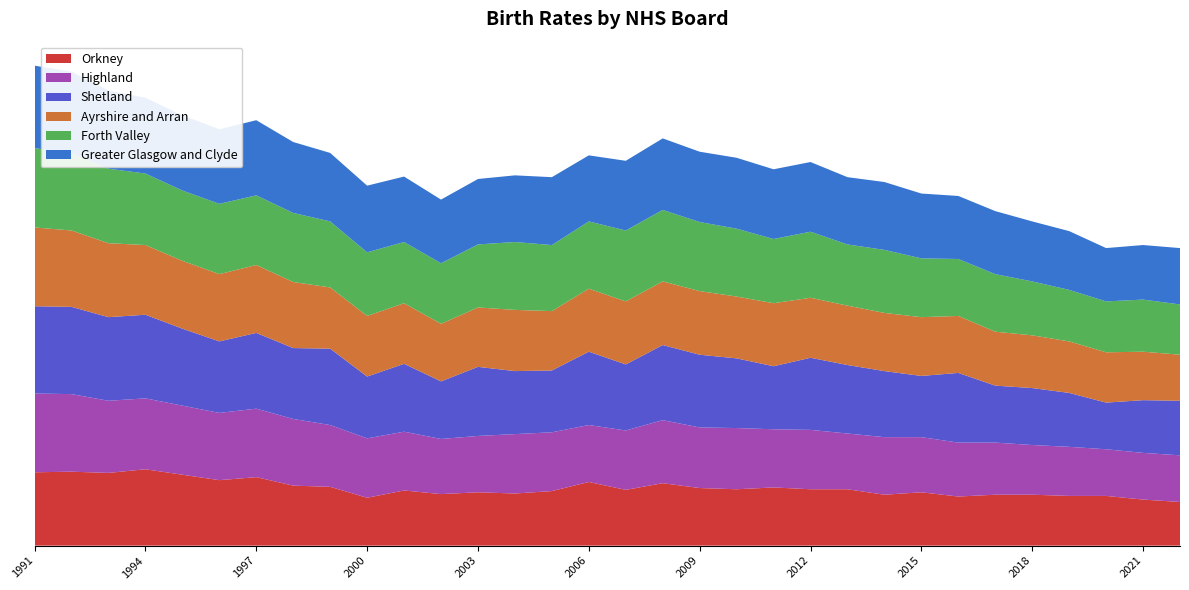

Reading right to left, what are all the values shown in this chart?

Orkney: 7.2	7.6	8.2	8.2	8.4	8.4	8.1	8.8	8.4	9.3	9.3	9.6	9.3	9.5	10.3	9.2	10.5	9.0	8.6	8.8	8.5	9.1	7.9	9.7	9.9	11.3	10.8	11.7	12.6	12.0	12.2	12.1
Highland: 7.7	7.7	7.7	8.1	8.2	8.6	8.9	9.1	9.5	9.2	9.8	9.6	10.1	10.0	10.4	9.8	9.4	9.7	9.8	9.3	9.1	9.7	9.8	10.2	11.0	11.3	11.1	11.4	11.7	11.9	12.8	13.0
Shetland: 9.0	8.7	7.7	8.9	9.4	9.4	11.5	10.1	10.9	11.3	11.9	10.4	11.5	12.0	12.4	10.9	12.1	10.2	10.4	11.4	9.5	11.2	10.2	12.6	11.7	12.5	11.8	12.7	13.8	13.8	14.4	14.4
Ayrshire and Arran: 7.6	8.0	8.3	8.5	8.7	8.9	9.4	9.7	9.6	9.8	9.9	10.4	10.2	10.5	10.5	10.4	10.4	9.8	10.1	9.8	9.5	10.0	10.0	10.1	10.9	11.2	11.1	11.2	11.5	12.2	12.6	13.0
Forth Valley: 8.3	8.6	8.4	8.5	8.9	9.5	9.4	9.7	10.4	10.1	10.9	10.6	11.2	11.4	11.8	11.7	11.1	10.9	11.2	10.4	10.0	10.1	10.5	10.9	11.4	11.5	11.6	11.6	11.8	12.3	12.7	13.1
Greater Glasgow and Clyde: 9.3	9.0	8.8	9.7	9.9	10.4	10.4	10.7	11.2	11.1	11.5	11.5	11.7	11.6	11.8	11.5	10.9	11.2	11.0	10.8	10.5	10.8	11.0	11.3	11.7	12.4	12.3	12.4	12.5	12.9	13.5	13.6